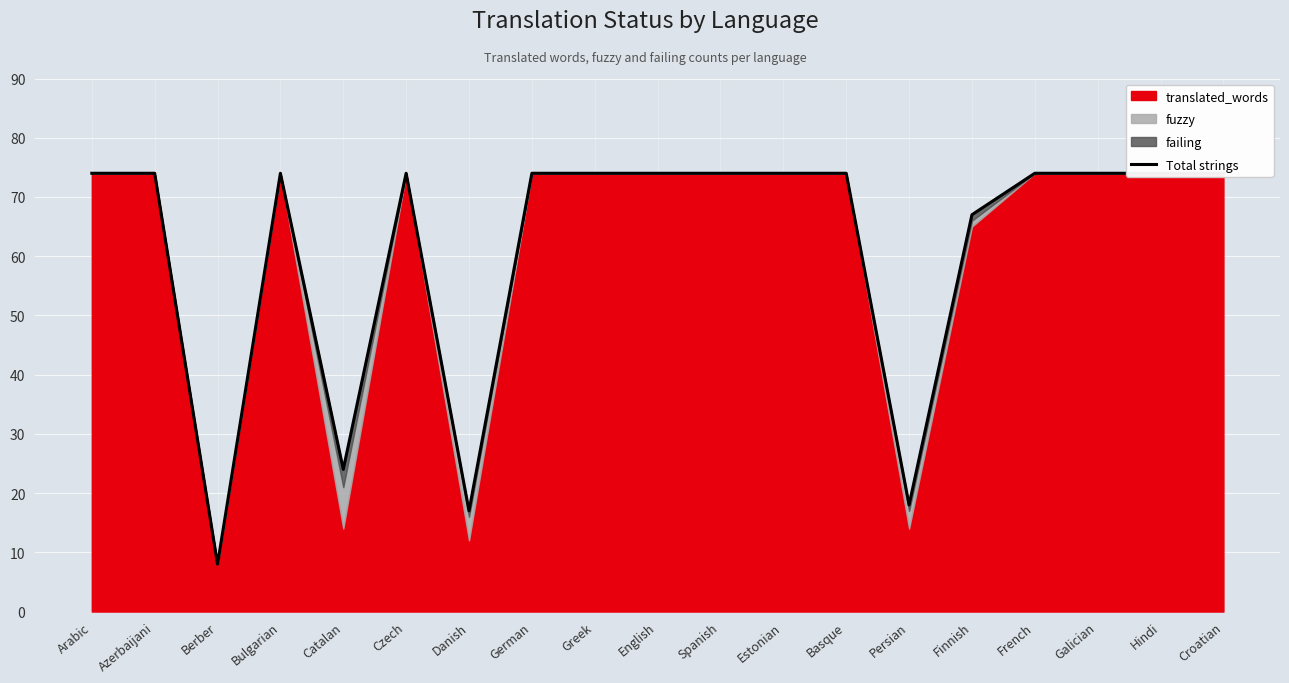

Is it true that the value at Finnish is 67?

True